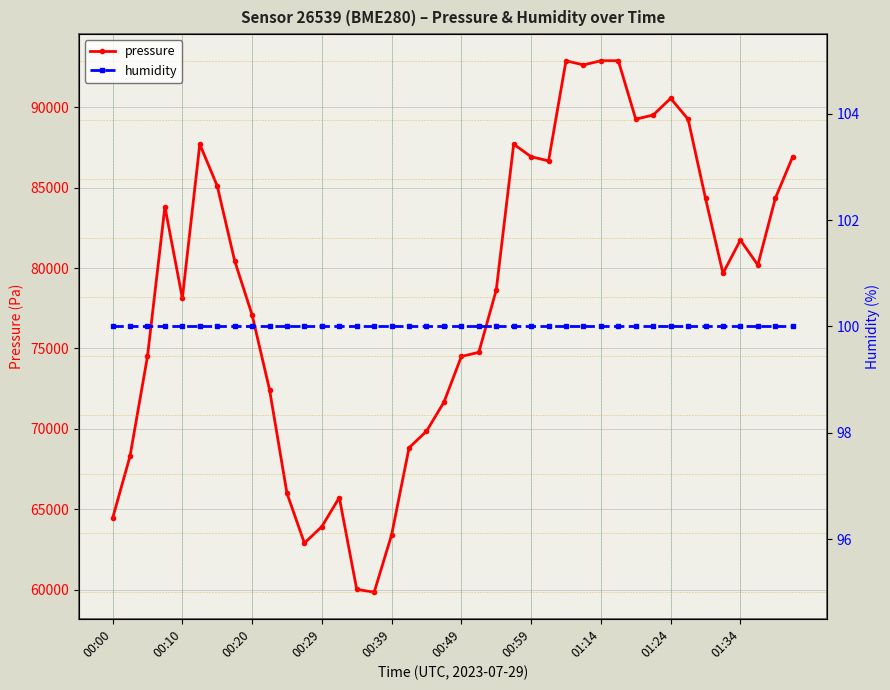

True or false: pressure has more than 2 points higher than both neighbors.

True